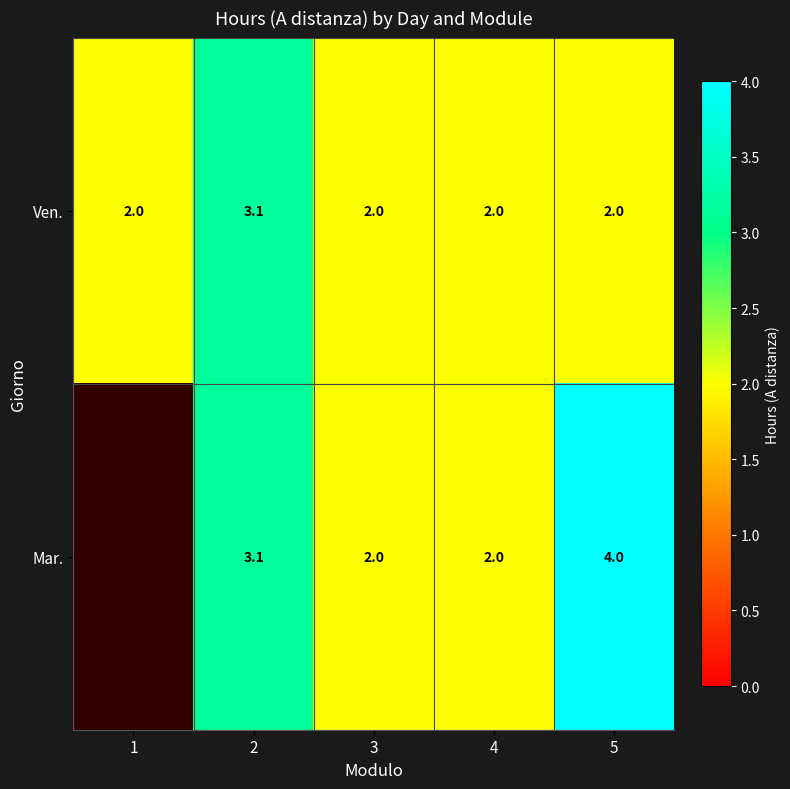

At which category is the sum across all series the highest?

2